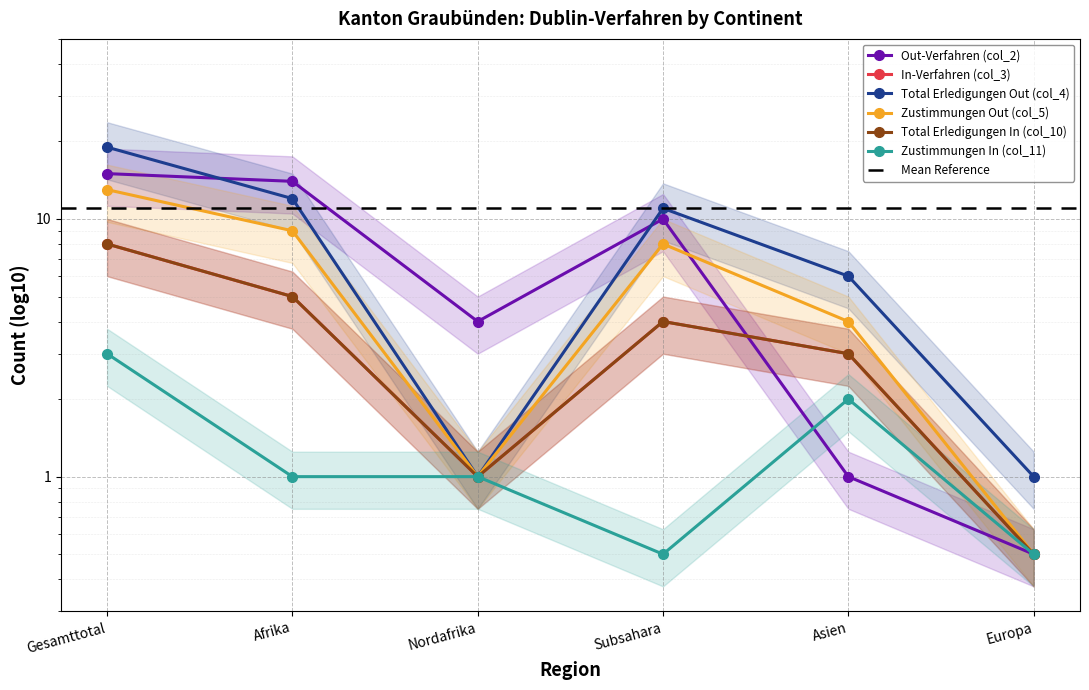

How many data points does each series have?

6